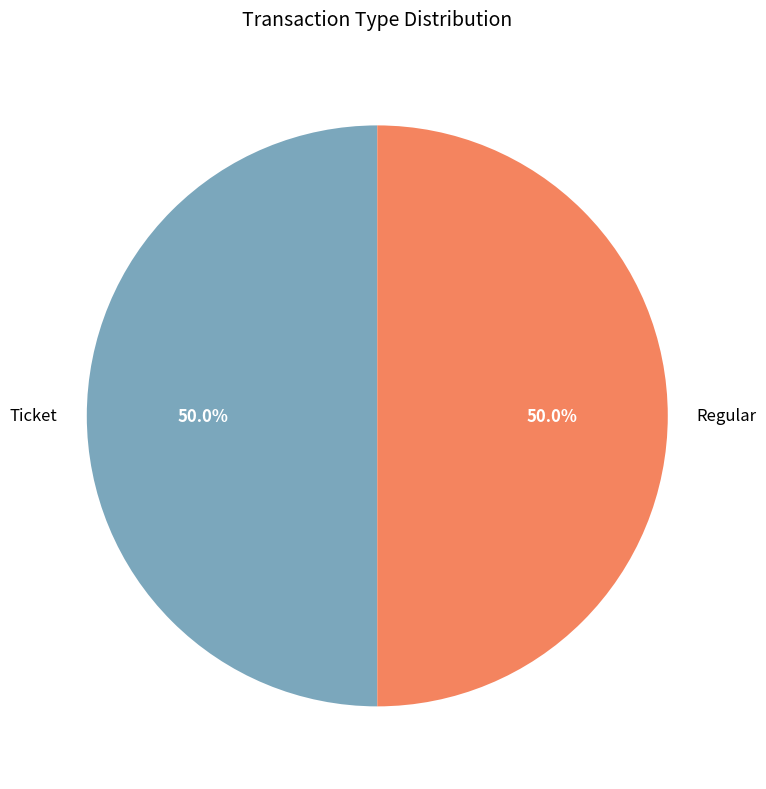

To the nearest percent, what is the combined percentage of Regular and Ticket?

100%